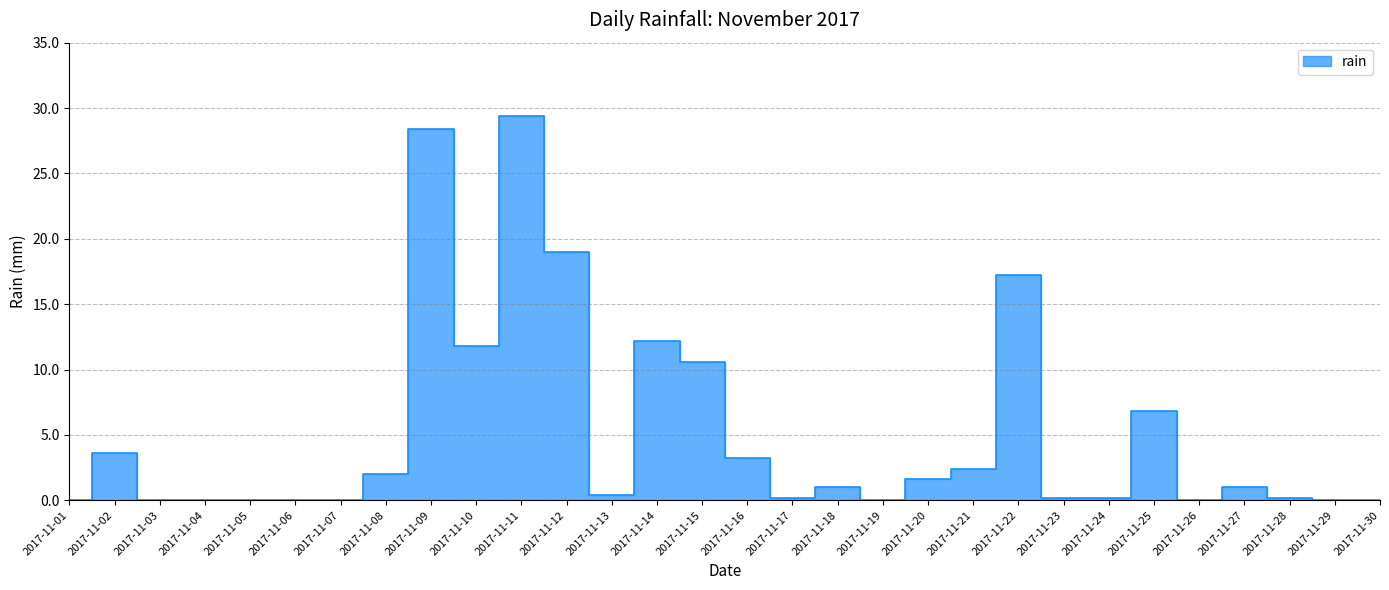

At which category does the data reach its first local valley?

2017-11-10